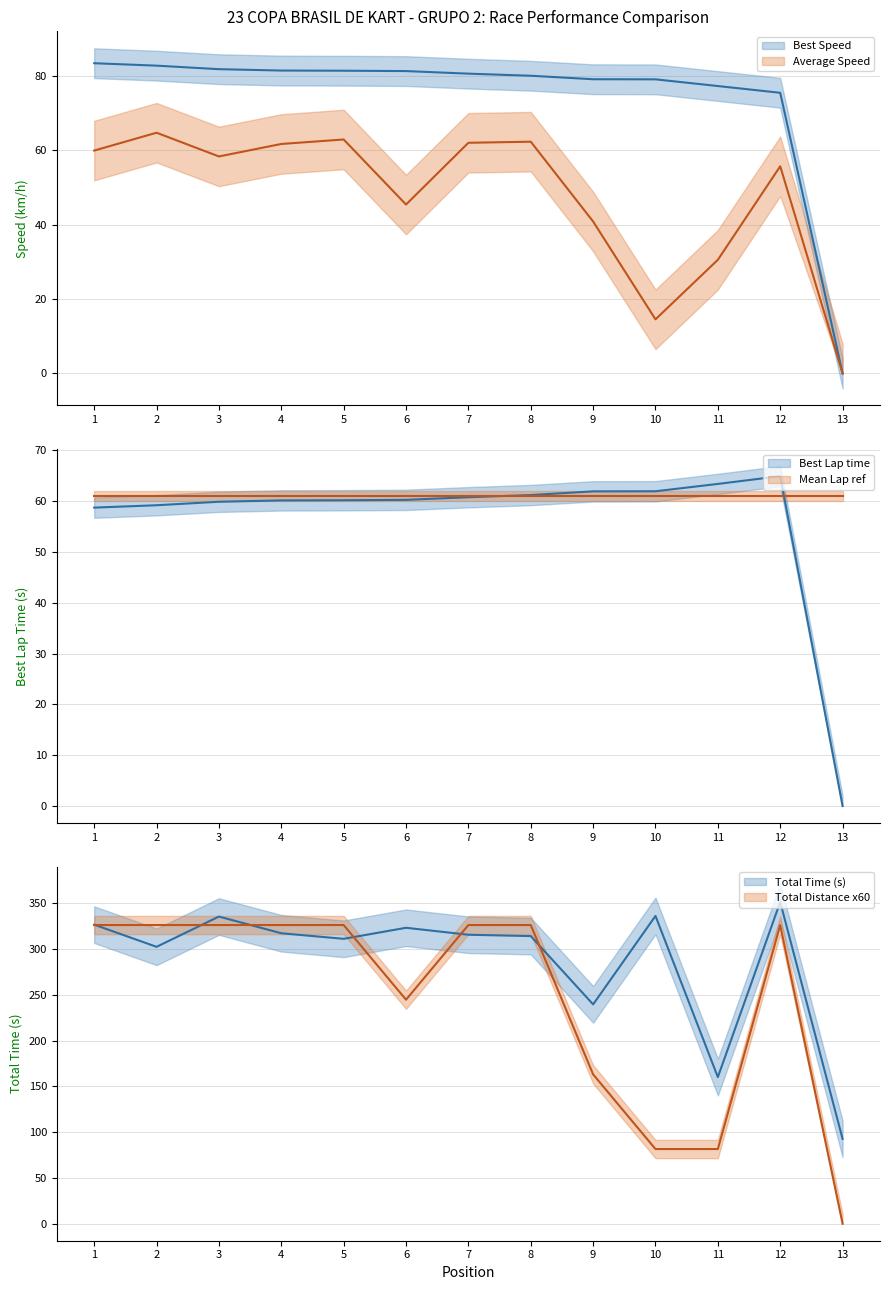

What is the value of the Average Speed point at the 4th from the left?

61.7